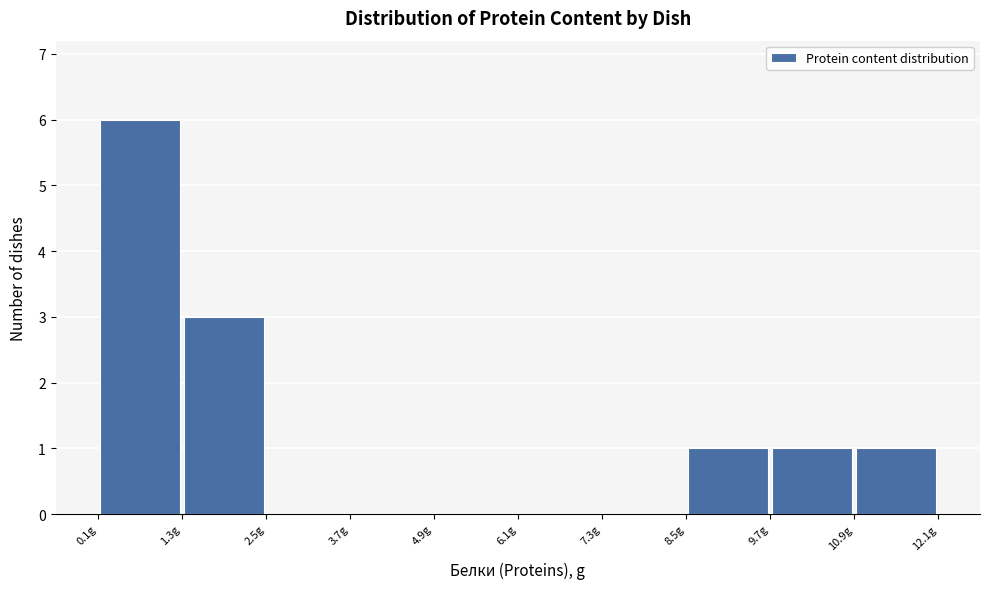

What is the height of the bar covering 8.52 to 9.72 on the x-axis? Neither the bar edges nor the heights are printed on the chart, so give them approximately, as read against the axes.

1